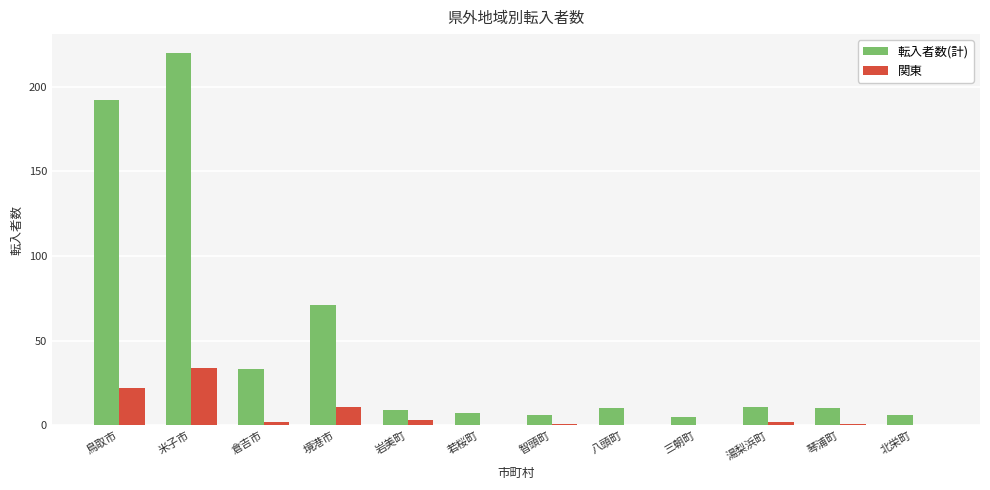

Where does the 関東 series first go above 2?

鳥取市